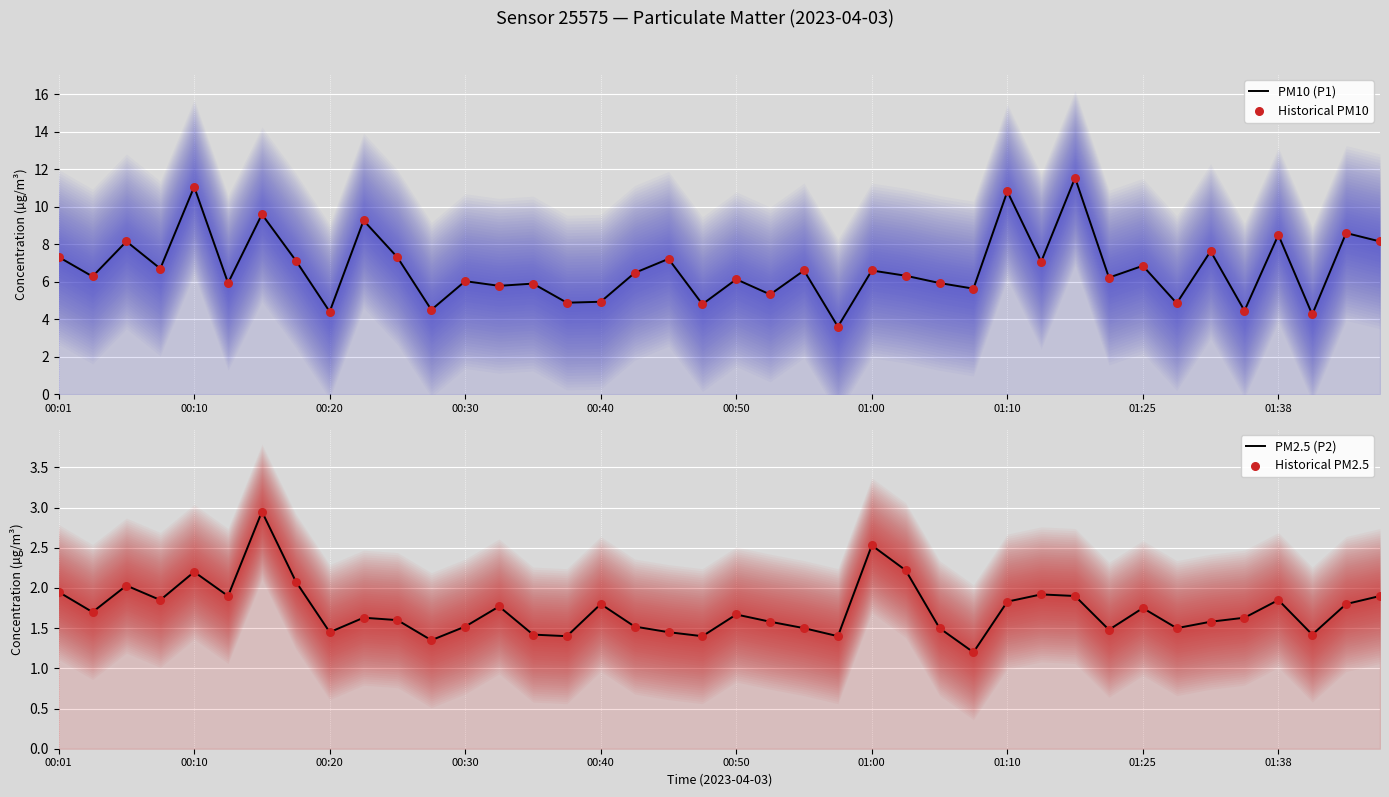

Which series reaches the minimum Y coordinate?

PM2.5 (P2)